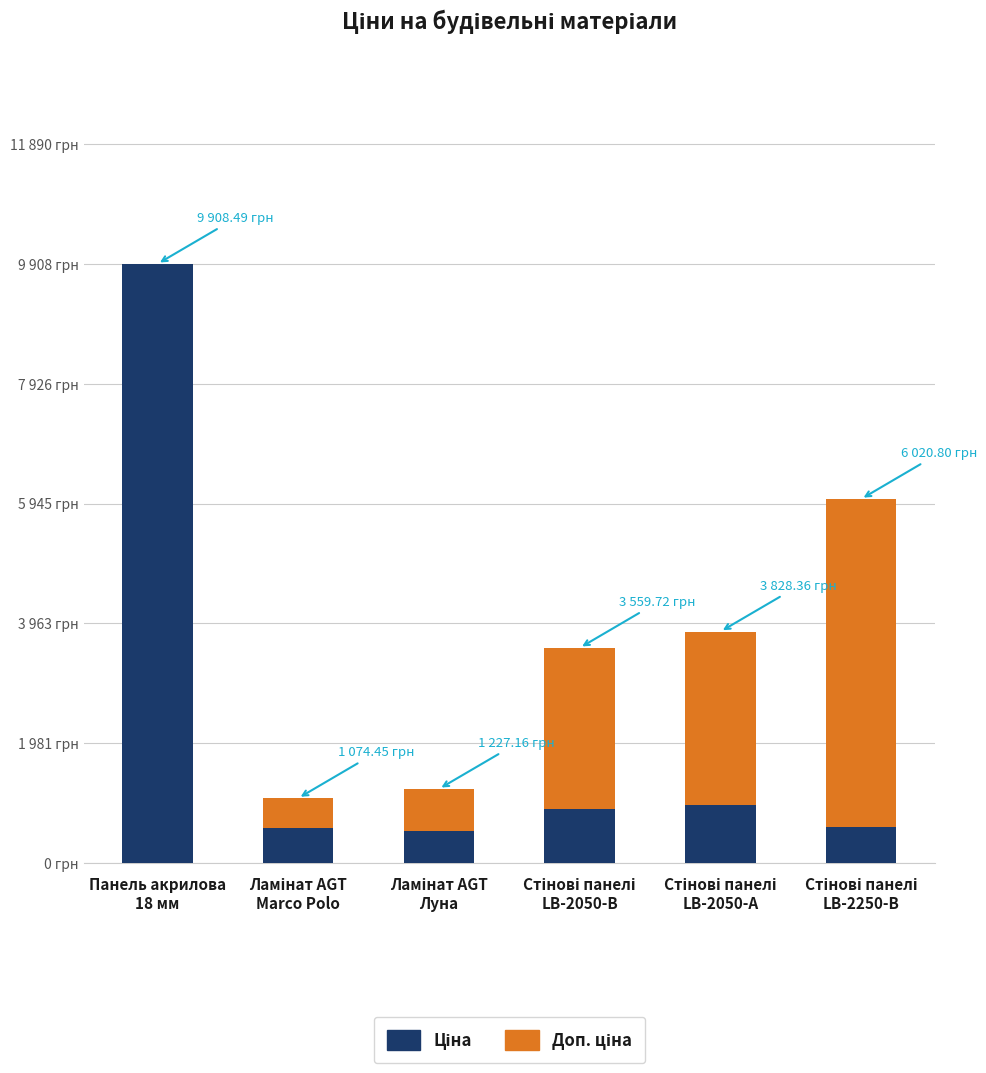

Are the bars horizontal?

No